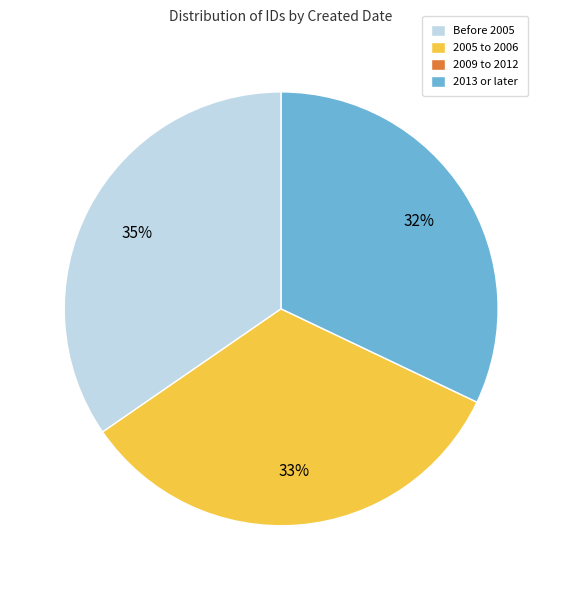

What is the largest slice in the pie chart?

Before 2005